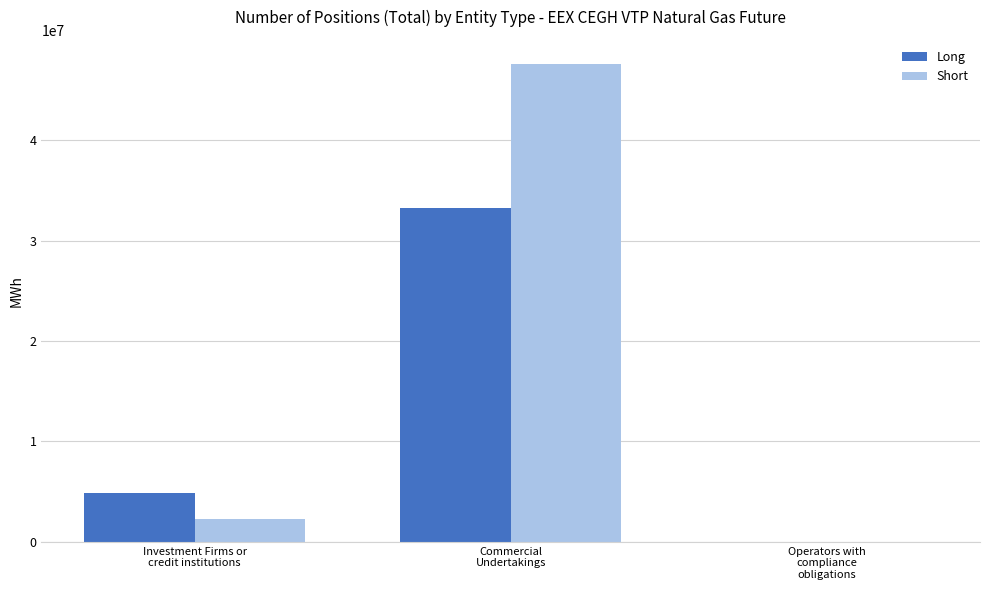

How many series are shown in this chart?

2